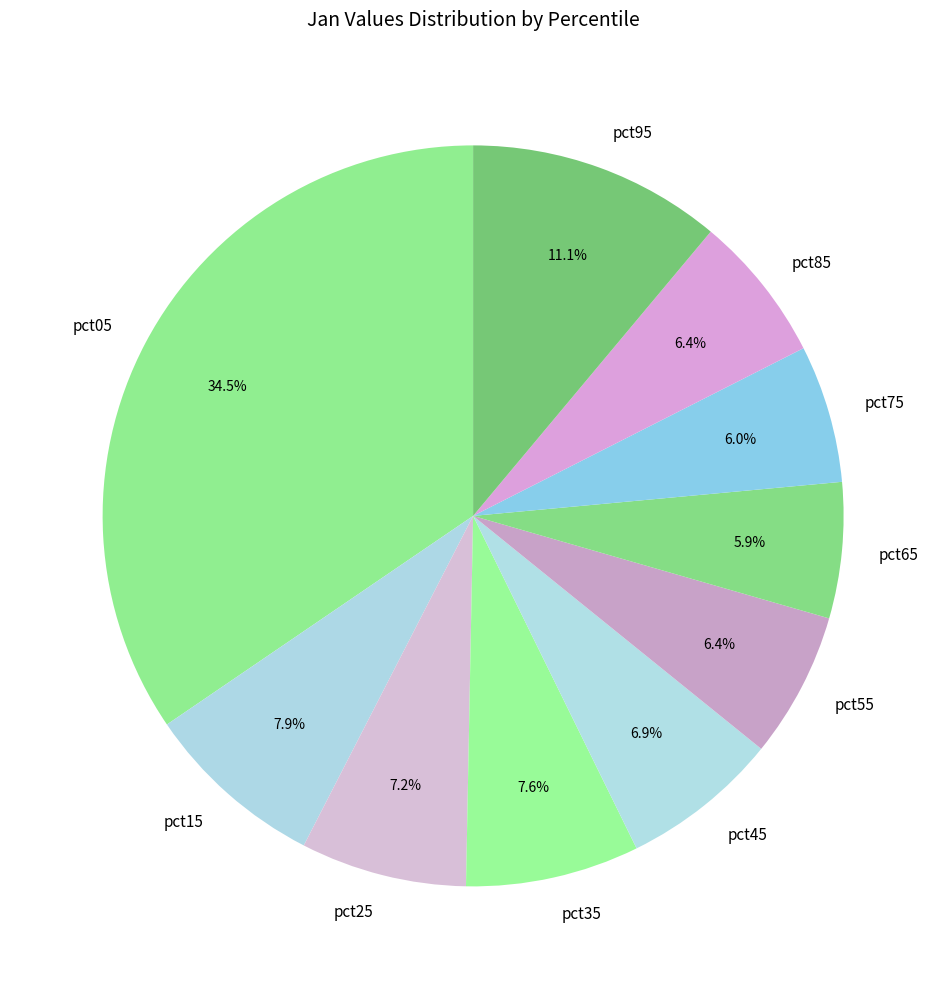

Is pct95 the majority of the pie?

No